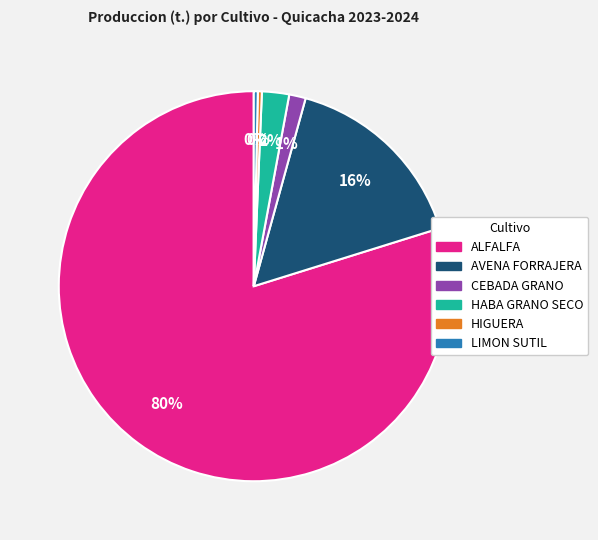

Between HABA GRANO SECO and LIMON SUTIL, which is larger?

HABA GRANO SECO